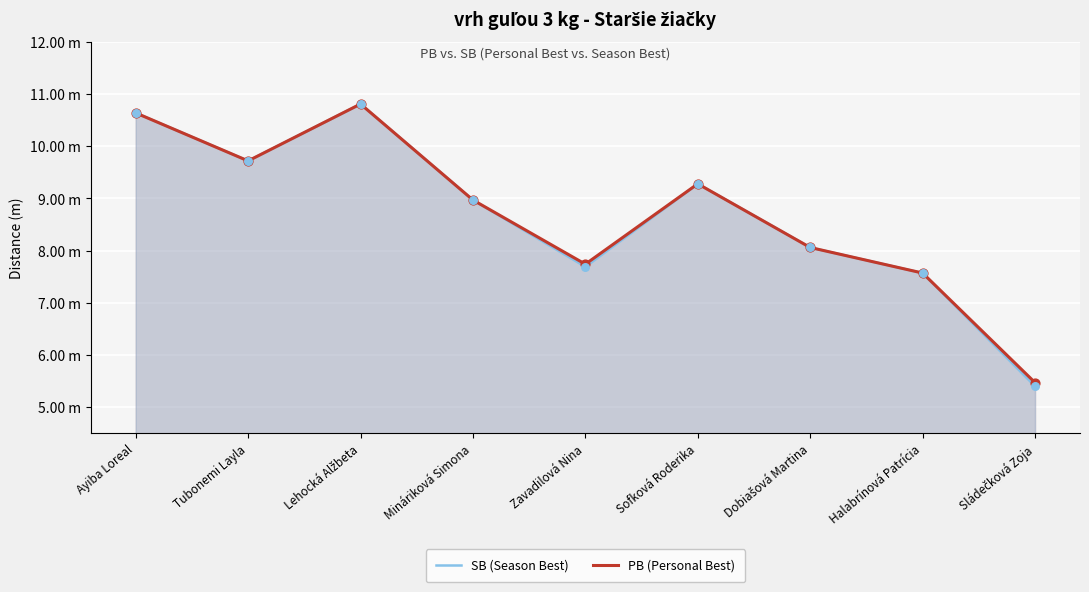

Which series has the widest spread of Y values?

SB (Season Best)